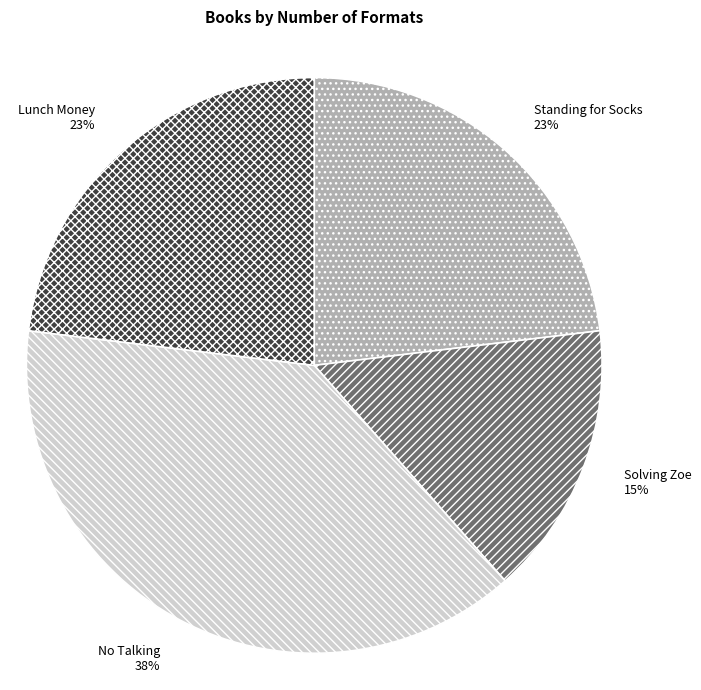

To the nearest percent, what is the combined percentage of Standing for Socks and Solving Zoe?

38%